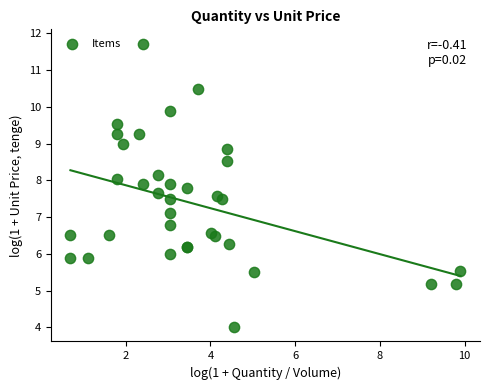

What Y value in the scatter plot is closest to 7?

7.1